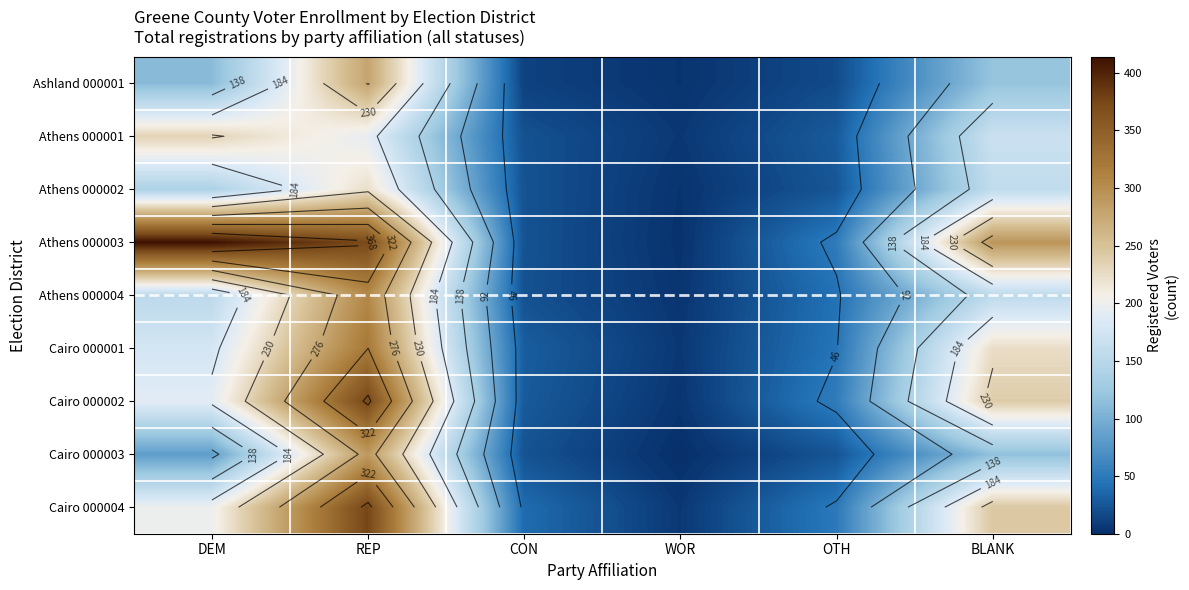

What is the approximate value of Athens 000002 at REP?

223